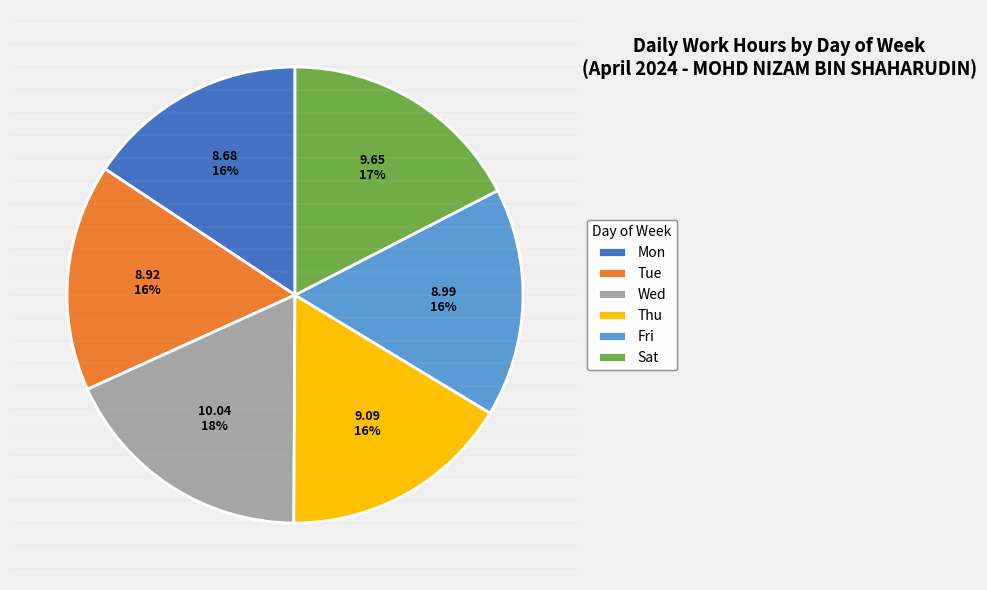

Which category has the biggest portion of the pie?

Wed